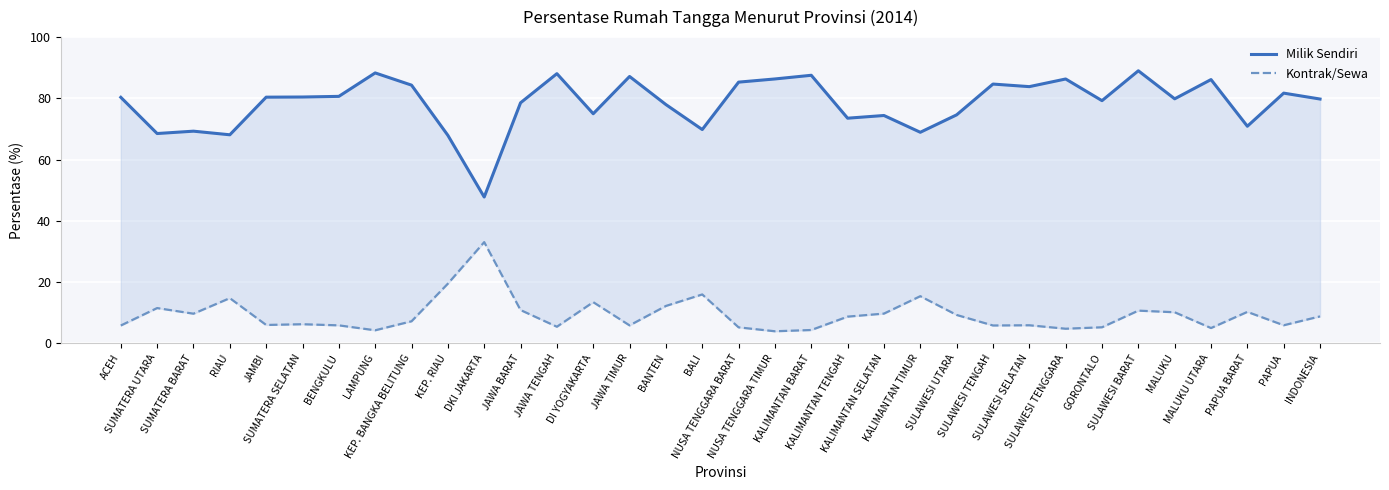

Where is the first local maximum for Kontrak/Sewa?

SUMATERA UTARA